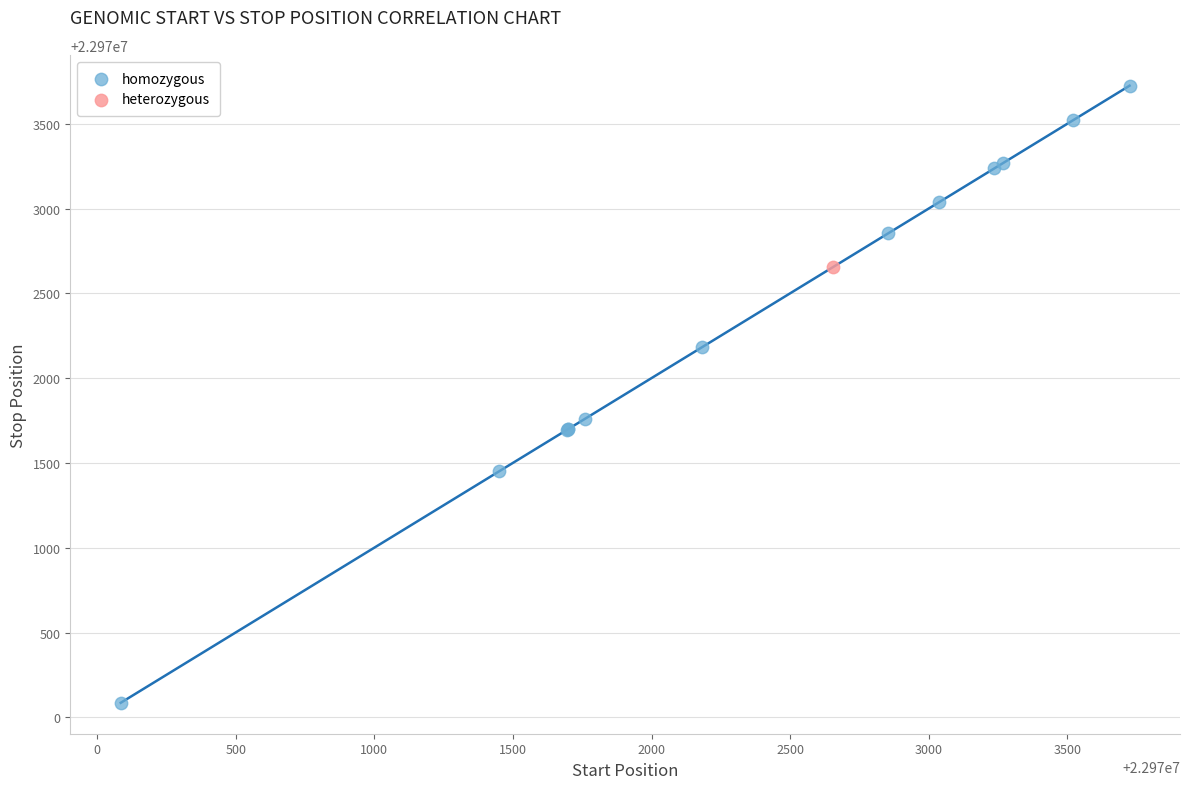

What are all the series names shown in the legend?

homozygous, heterozygous